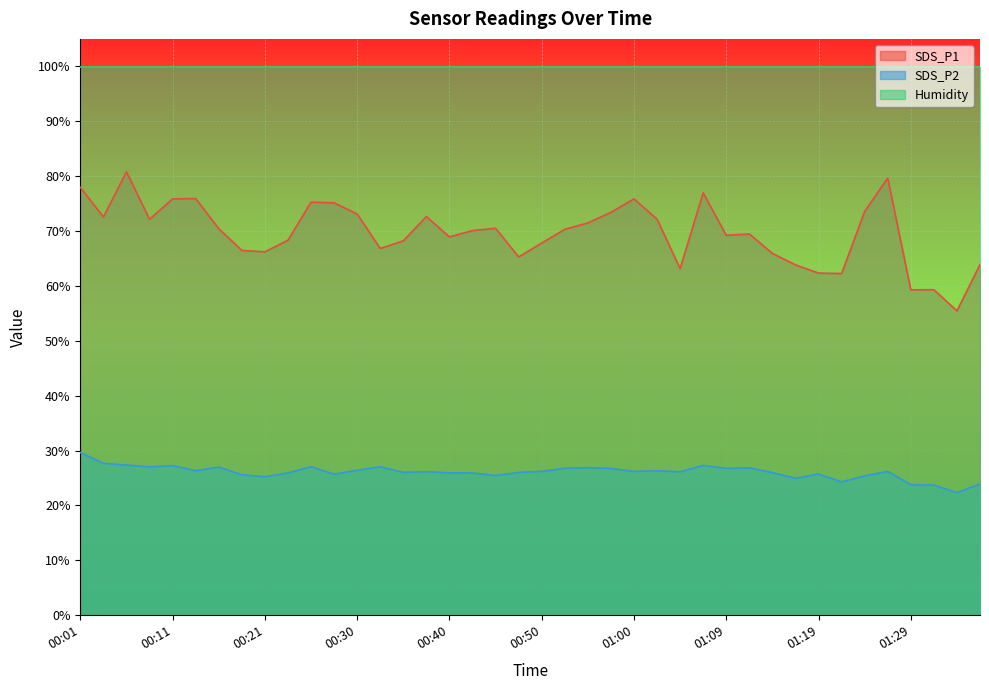

Does the chart display data point markers on the line(s)?

No